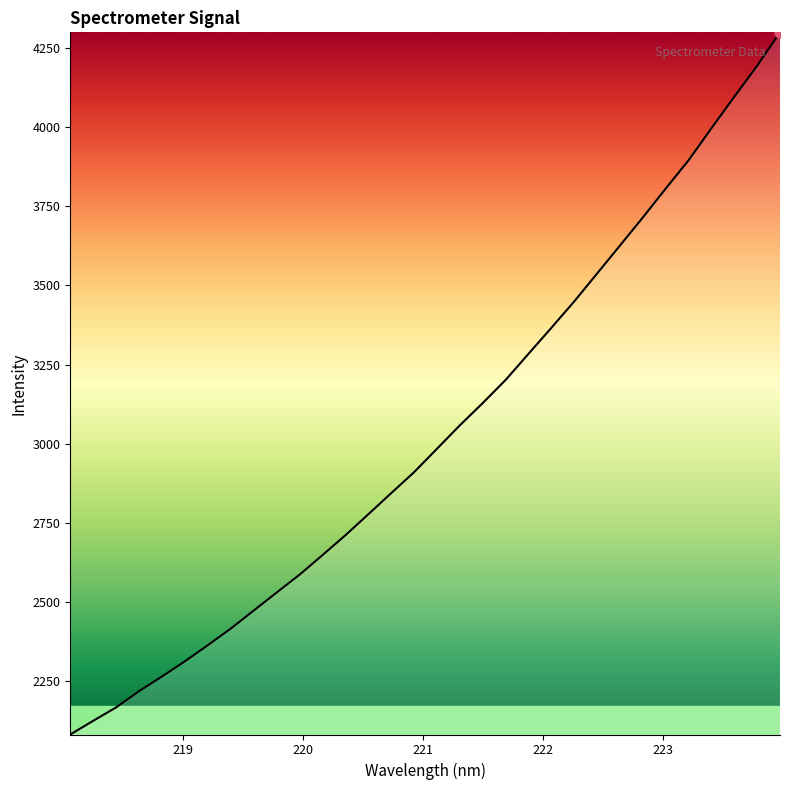

What is the greatest value displayed?

4298.4